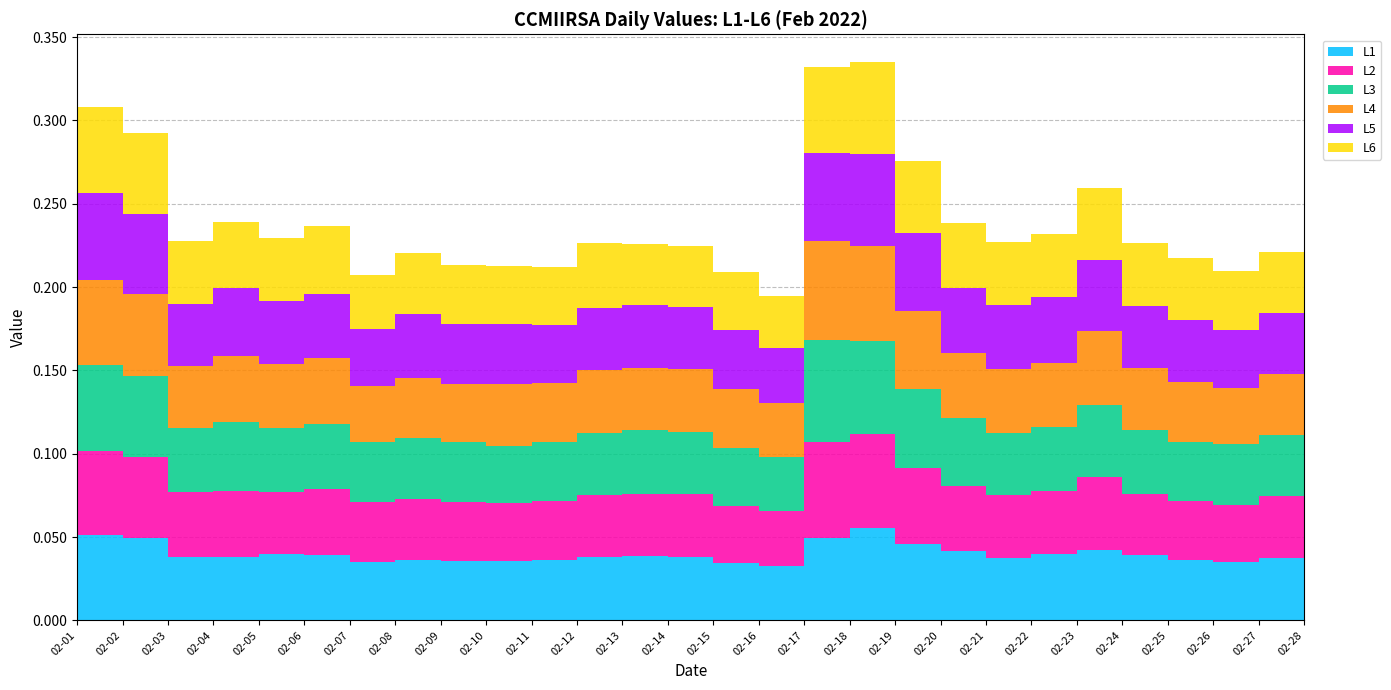

Reading left to right, what are all the values shown in this chart?

L1: 2022-02-01=0.1	2022-02-02=0.0	2022-02-03=0.0	2022-02-04=0.0	2022-02-05=0.0	2022-02-06=0.0	2022-02-07=0.0	2022-02-08=0.0	2022-02-09=0.0	2022-02-10=0.0	2022-02-11=0.0	2022-02-12=0.0	2022-02-13=0.0	2022-02-14=0.0	2022-02-15=0.0	2022-02-16=0.0	2022-02-17=0.0	2022-02-18=0.1	2022-02-19=0.0	2022-02-20=0.0	2022-02-21=0.0	2022-02-22=0.0	2022-02-23=0.0	2022-02-24=0.0	2022-02-25=0.0	2022-02-26=0.0	2022-02-27=0.0	2022-02-28=0.0
L2: 2022-02-01=0.1	2022-02-02=0.0	2022-02-03=0.0	2022-02-04=0.0	2022-02-05=0.0	2022-02-06=0.0	2022-02-07=0.0	2022-02-08=0.0	2022-02-09=0.0	2022-02-10=0.0	2022-02-11=0.0	2022-02-12=0.0	2022-02-13=0.0	2022-02-14=0.0	2022-02-15=0.0	2022-02-16=0.0	2022-02-17=0.1	2022-02-18=0.1	2022-02-19=0.0	2022-02-20=0.0	2022-02-21=0.0	2022-02-22=0.0	2022-02-23=0.0	2022-02-24=0.0	2022-02-25=0.0	2022-02-26=0.0	2022-02-27=0.0	2022-02-28=0.0
L3: 2022-02-01=0.1	2022-02-02=0.0	2022-02-03=0.0	2022-02-04=0.0	2022-02-05=0.0	2022-02-06=0.0	2022-02-07=0.0	2022-02-08=0.0	2022-02-09=0.0	2022-02-10=0.0	2022-02-11=0.0	2022-02-12=0.0	2022-02-13=0.0	2022-02-14=0.0	2022-02-15=0.0	2022-02-16=0.0	2022-02-17=0.1	2022-02-18=0.1	2022-02-19=0.0	2022-02-20=0.0	2022-02-21=0.0	2022-02-22=0.0	2022-02-23=0.0	2022-02-24=0.0	2022-02-25=0.0	2022-02-26=0.0	2022-02-27=0.0	2022-02-28=0.0
L4: 2022-02-01=0.1	2022-02-02=0.0	2022-02-03=0.0	2022-02-04=0.0	2022-02-05=0.0	2022-02-06=0.0	2022-02-07=0.0	2022-02-08=0.0	2022-02-09=0.0	2022-02-10=0.0	2022-02-11=0.0	2022-02-12=0.0	2022-02-13=0.0	2022-02-14=0.0	2022-02-15=0.0	2022-02-16=0.0	2022-02-17=0.1	2022-02-18=0.1	2022-02-19=0.0	2022-02-20=0.0	2022-02-21=0.0	2022-02-22=0.0	2022-02-23=0.0	2022-02-24=0.0	2022-02-25=0.0	2022-02-26=0.0	2022-02-27=0.0	2022-02-28=0.0
L5: 2022-02-01=0.1	2022-02-02=0.0	2022-02-03=0.0	2022-02-04=0.0	2022-02-05=0.0	2022-02-06=0.0	2022-02-07=0.0	2022-02-08=0.0	2022-02-09=0.0	2022-02-10=0.0	2022-02-11=0.0	2022-02-12=0.0	2022-02-13=0.0	2022-02-14=0.0	2022-02-15=0.0	2022-02-16=0.0	2022-02-17=0.1	2022-02-18=0.1	2022-02-19=0.0	2022-02-20=0.0	2022-02-21=0.0	2022-02-22=0.0	2022-02-23=0.0	2022-02-24=0.0	2022-02-25=0.0	2022-02-26=0.0	2022-02-27=0.0	2022-02-28=0.0
L6: 2022-02-01=0.1	2022-02-02=0.0	2022-02-03=0.0	2022-02-04=0.0	2022-02-05=0.0	2022-02-06=0.0	2022-02-07=0.0	2022-02-08=0.0	2022-02-09=0.0	2022-02-10=0.0	2022-02-11=0.0	2022-02-12=0.0	2022-02-13=0.0	2022-02-14=0.0	2022-02-15=0.0	2022-02-16=0.0	2022-02-17=0.1	2022-02-18=0.1	2022-02-19=0.0	2022-02-20=0.0	2022-02-21=0.0	2022-02-22=0.0	2022-02-23=0.0	2022-02-24=0.0	2022-02-25=0.0	2022-02-26=0.0	2022-02-27=0.0	2022-02-28=0.0